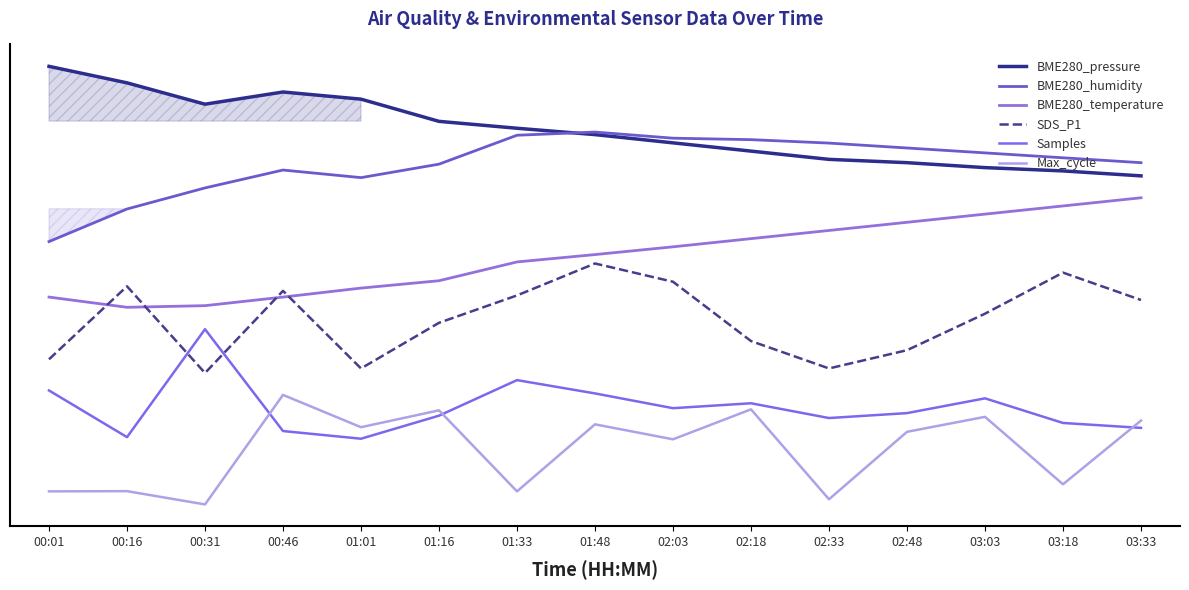

What is the value of the SDS_P1 point at the 3rd from the left?

0.2